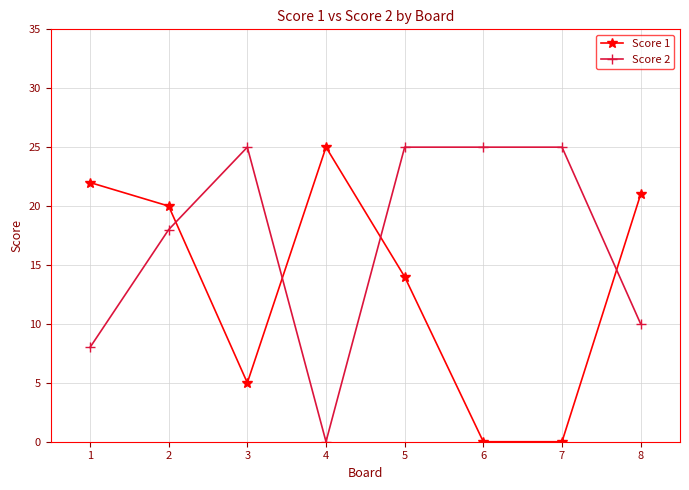

What is the value of the Score 1 point at the 2nd from the left?

20